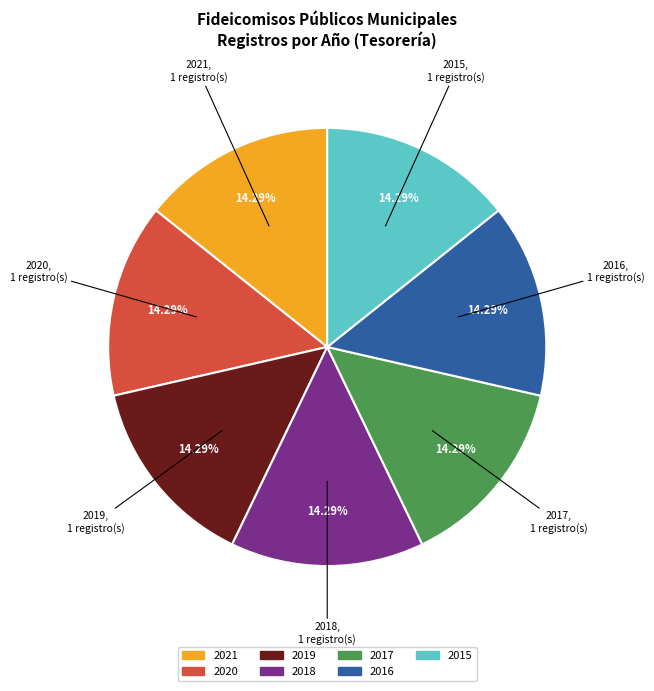

Is the sum of 2019 and 2016 greater than half?

No